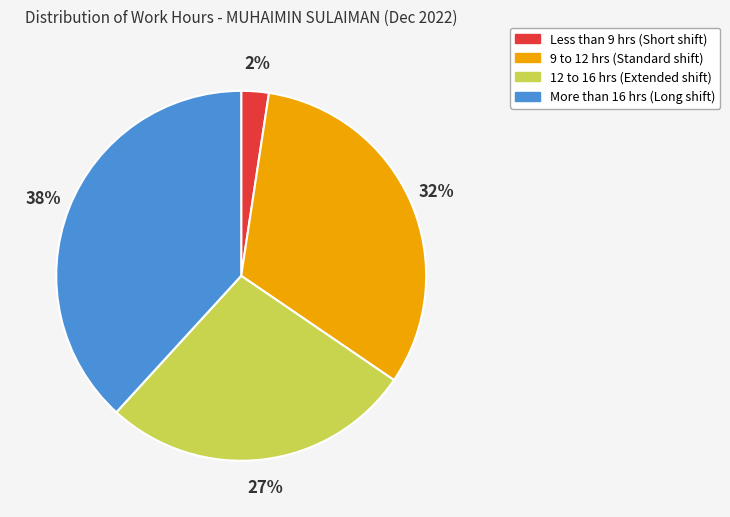

How many segments does this pie chart have?

4